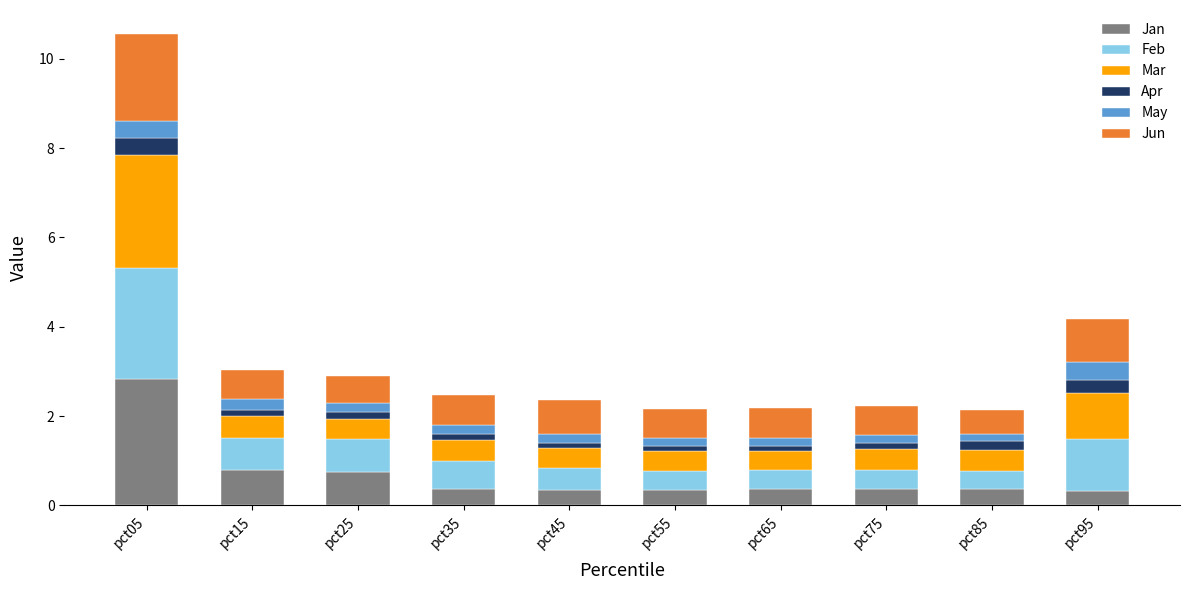

At which category is the sum across all series the highest?

pct05